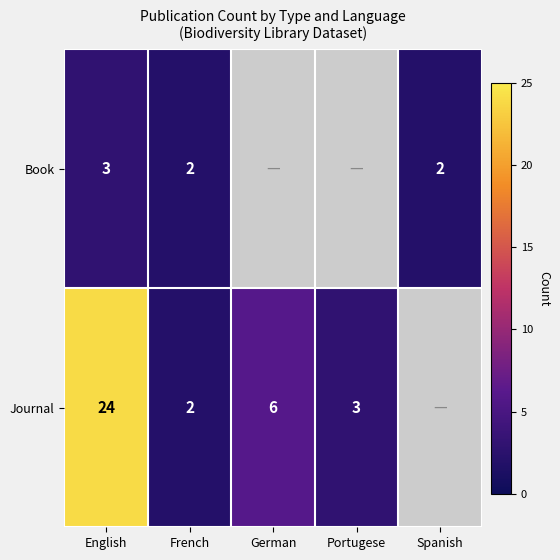

Is it true that Journal equals 41 at English?

False